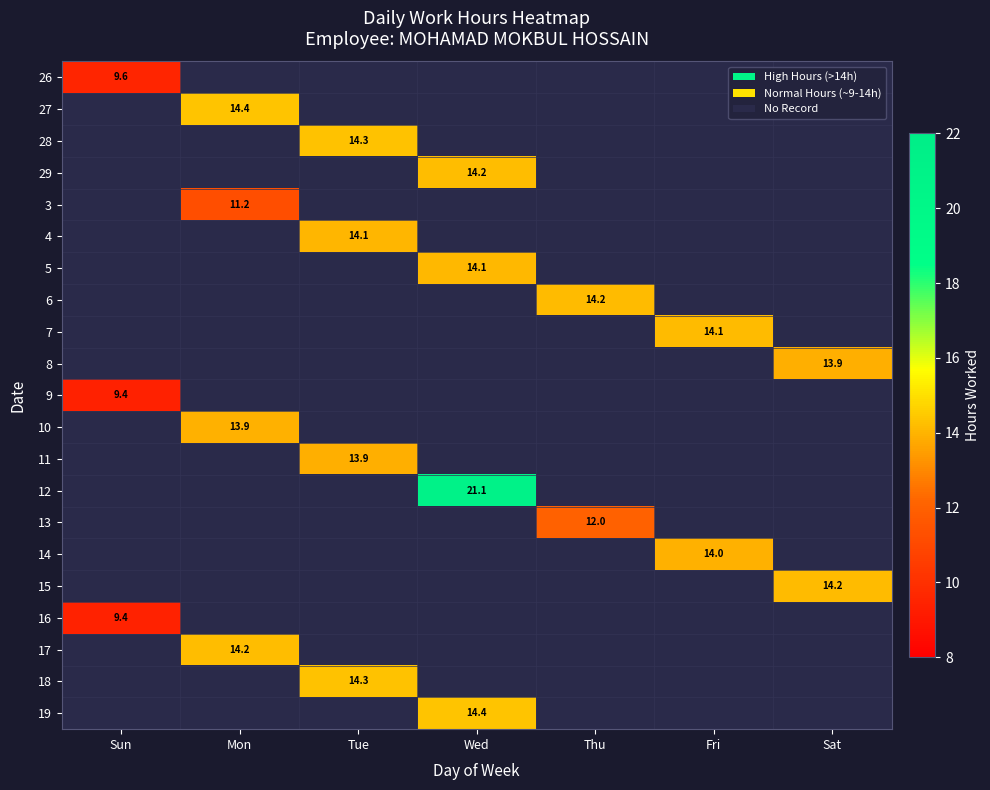

What is the sum of all 6 values?

14.2